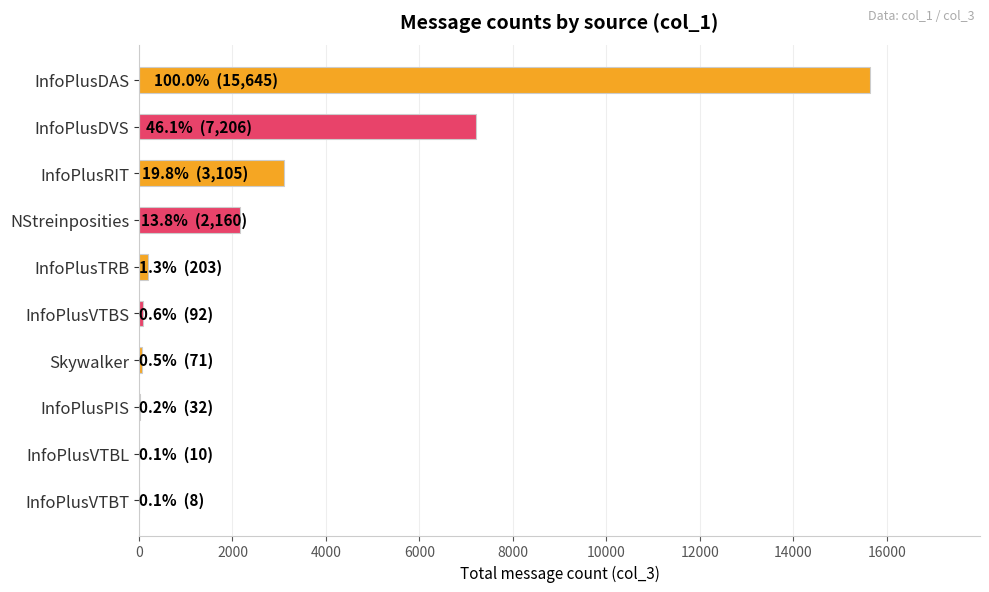

Which category has the highest value across all series?

InfoPlusDAS